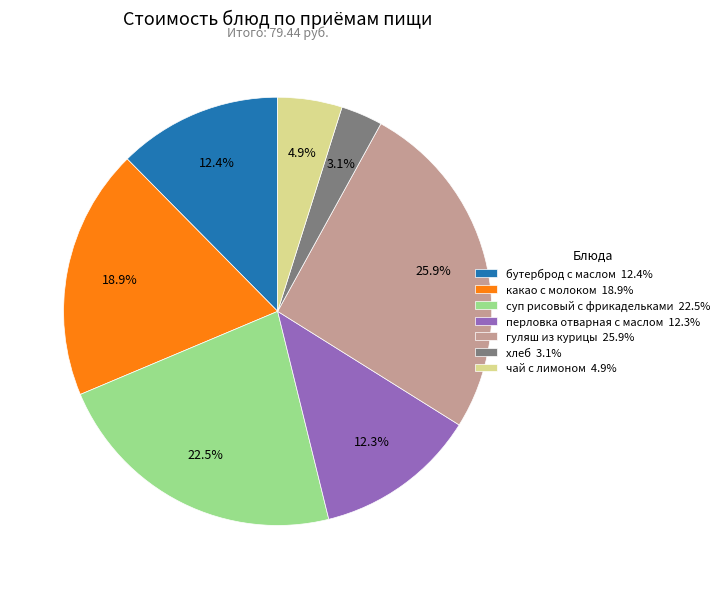

Between суп рисовый с фрикадельками 22.5% and гуляш из курицы 25.9%, which is larger?

гуляш из курицы 25.9%